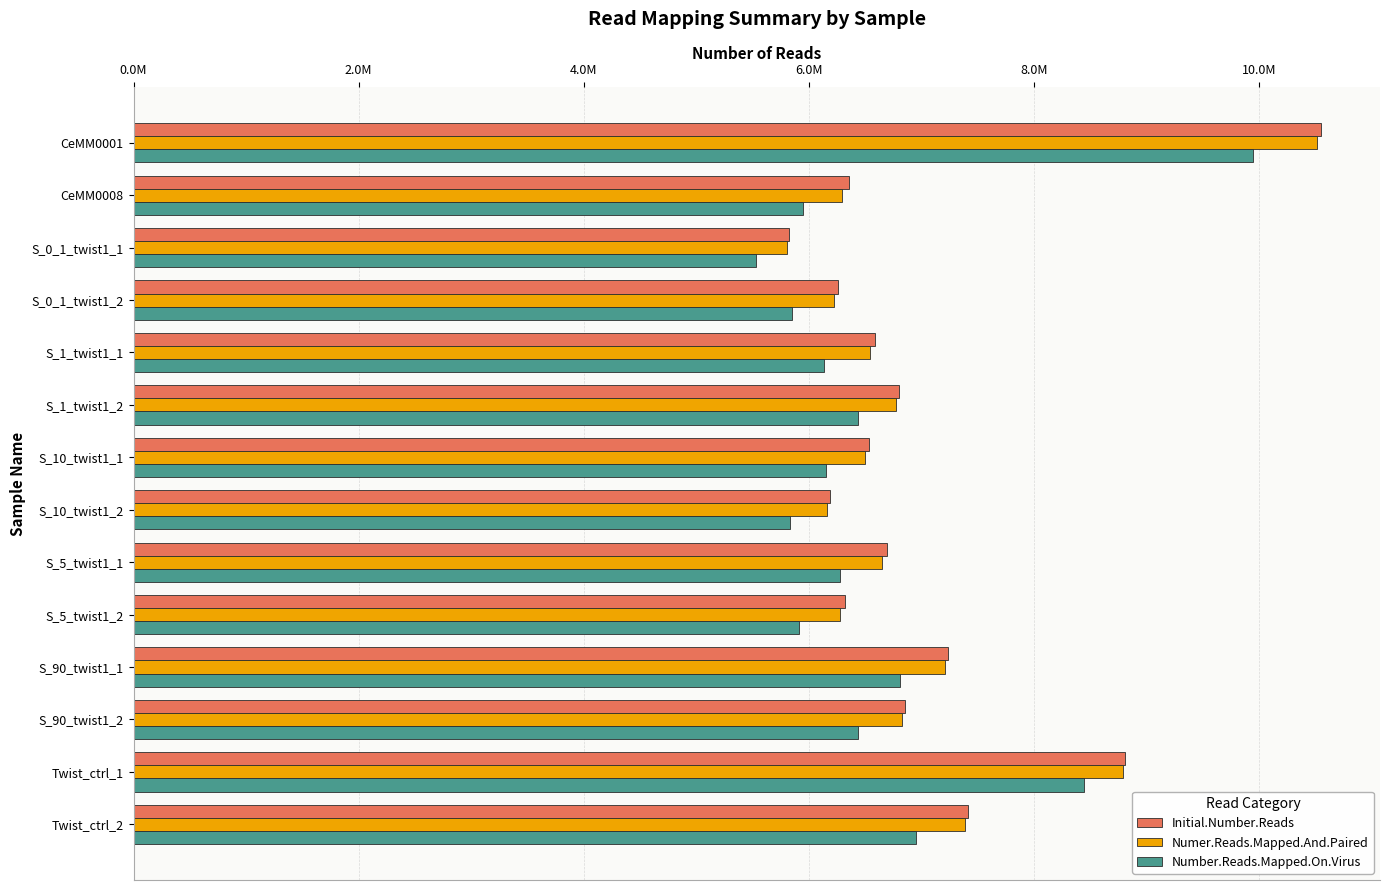

What is the maximum value for Numer.Reads.Mapped.And.Paired?

10513912